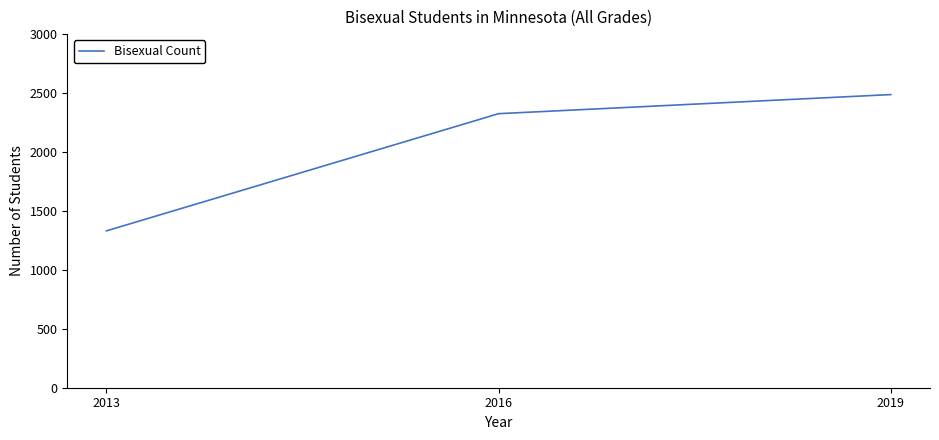

True or false: the data shows 2487 at 2019.

True